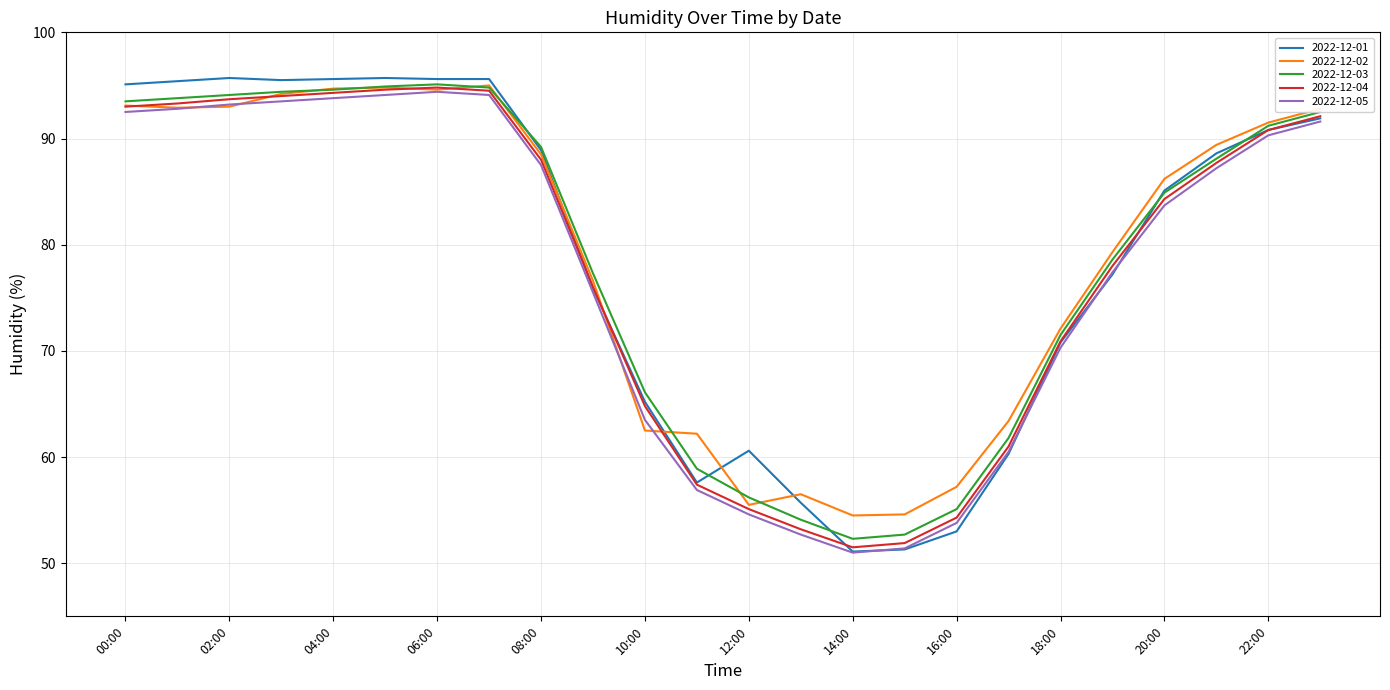

What is the minimum value shown in the chart?

51.0